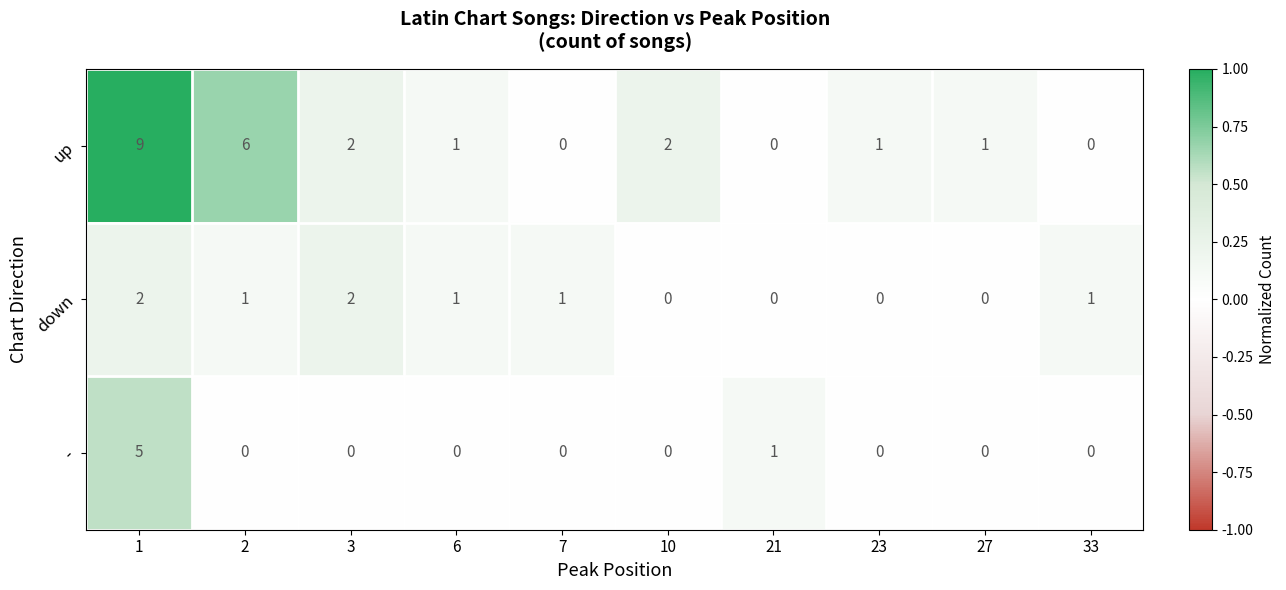

Which series has the largest total across all categories?

up